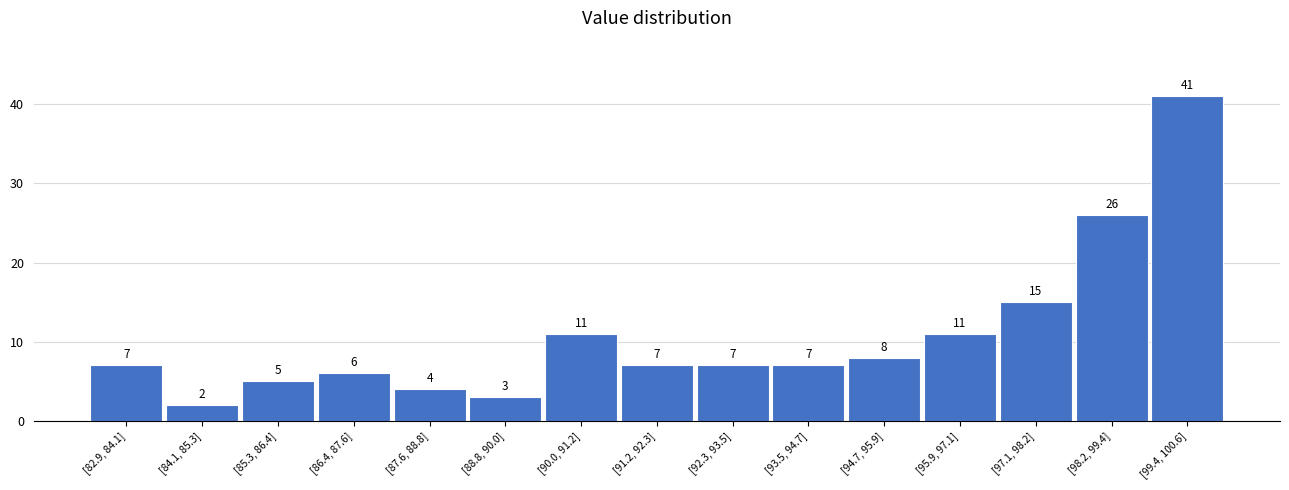

Reading left to right, list all the values displayed in this chart.

[82.9, 84.1]=7	[84.1, 85.3]=2	[85.3, 86.4]=5	[86.4, 87.6]=6	[87.6, 88.8]=4	[88.8, 90.0]=3	[90.0, 91.2]=11	[91.2, 92.3]=7	[92.3, 93.5]=7	[93.5, 94.7]=7	[94.7, 95.9]=8	[95.9, 97.1]=11	[97.1, 98.2]=15	[98.2, 99.4]=26	[99.4, 100.6]=41